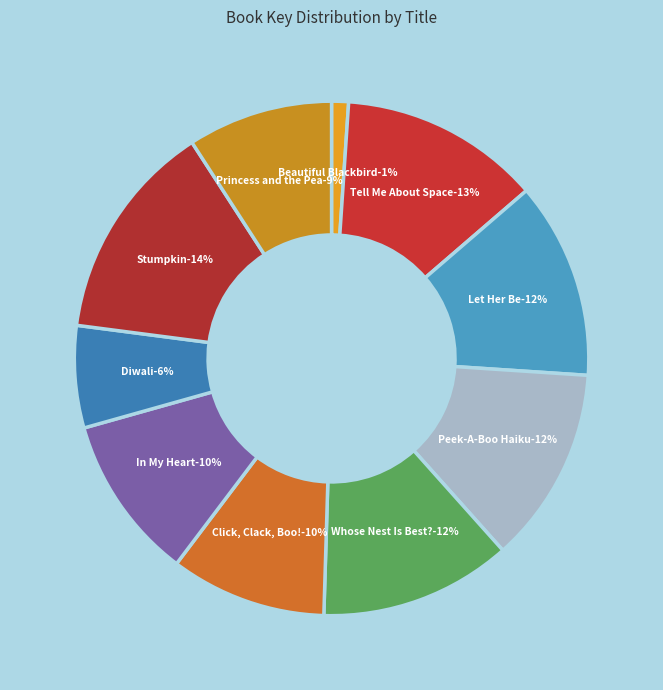

How many segments does this pie chart have?

10